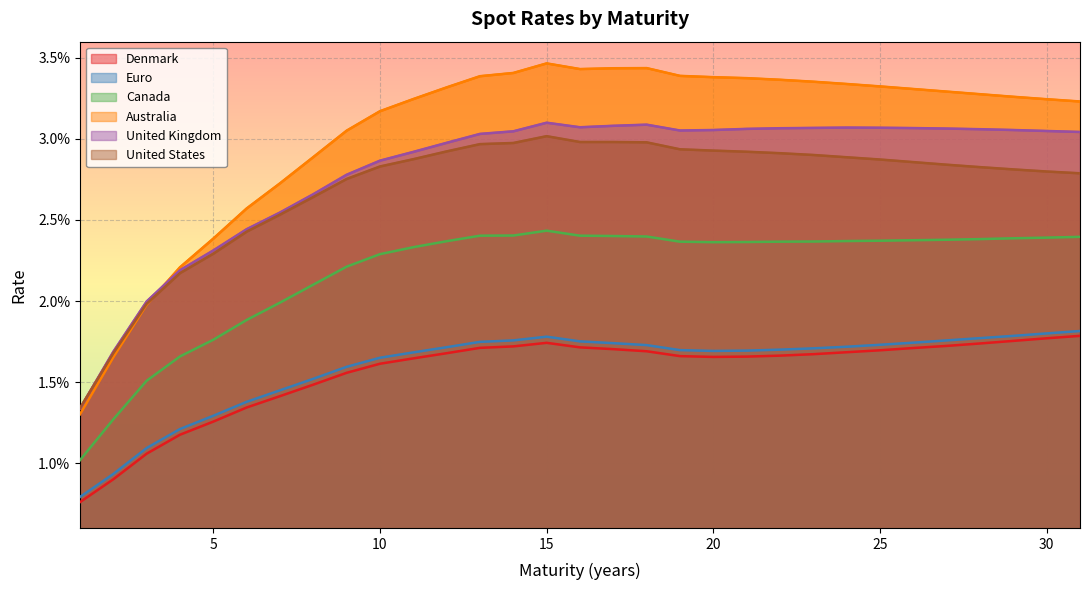

True or false: Euro and Australia intersect in this chart.

False